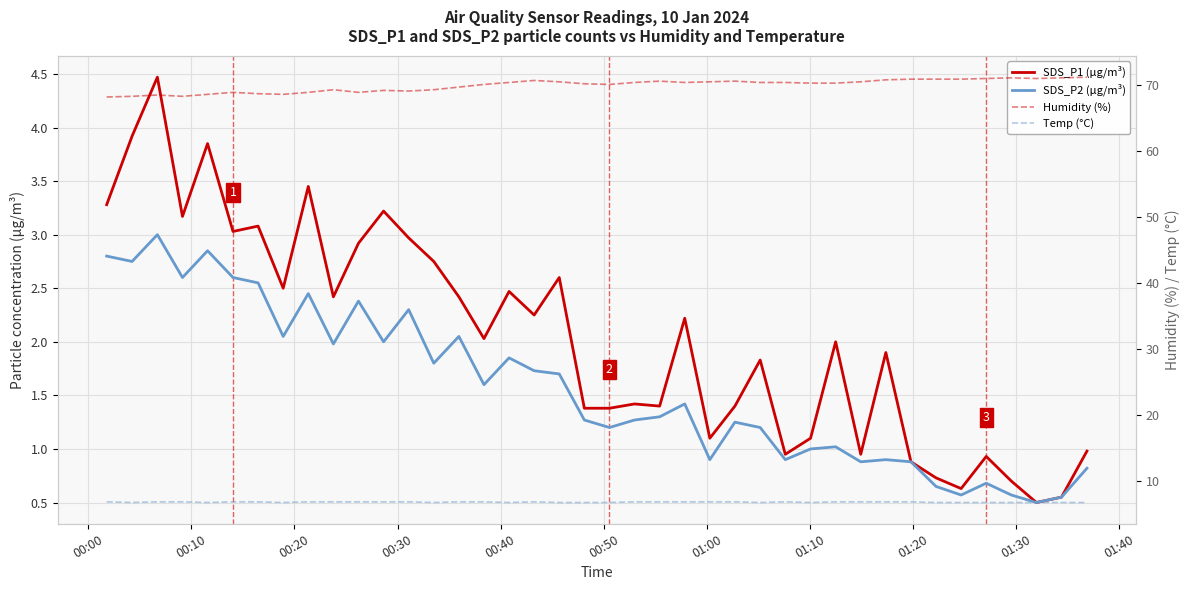

How many lines are shown in the chart?

4